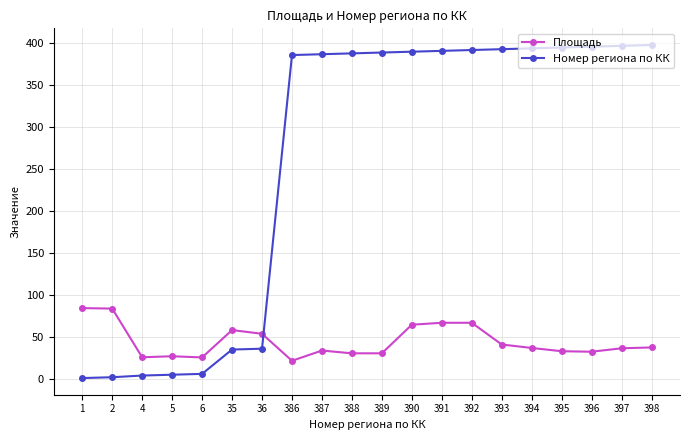

The value of Номер региона по КК at 388 is 388.0. True or false?

True